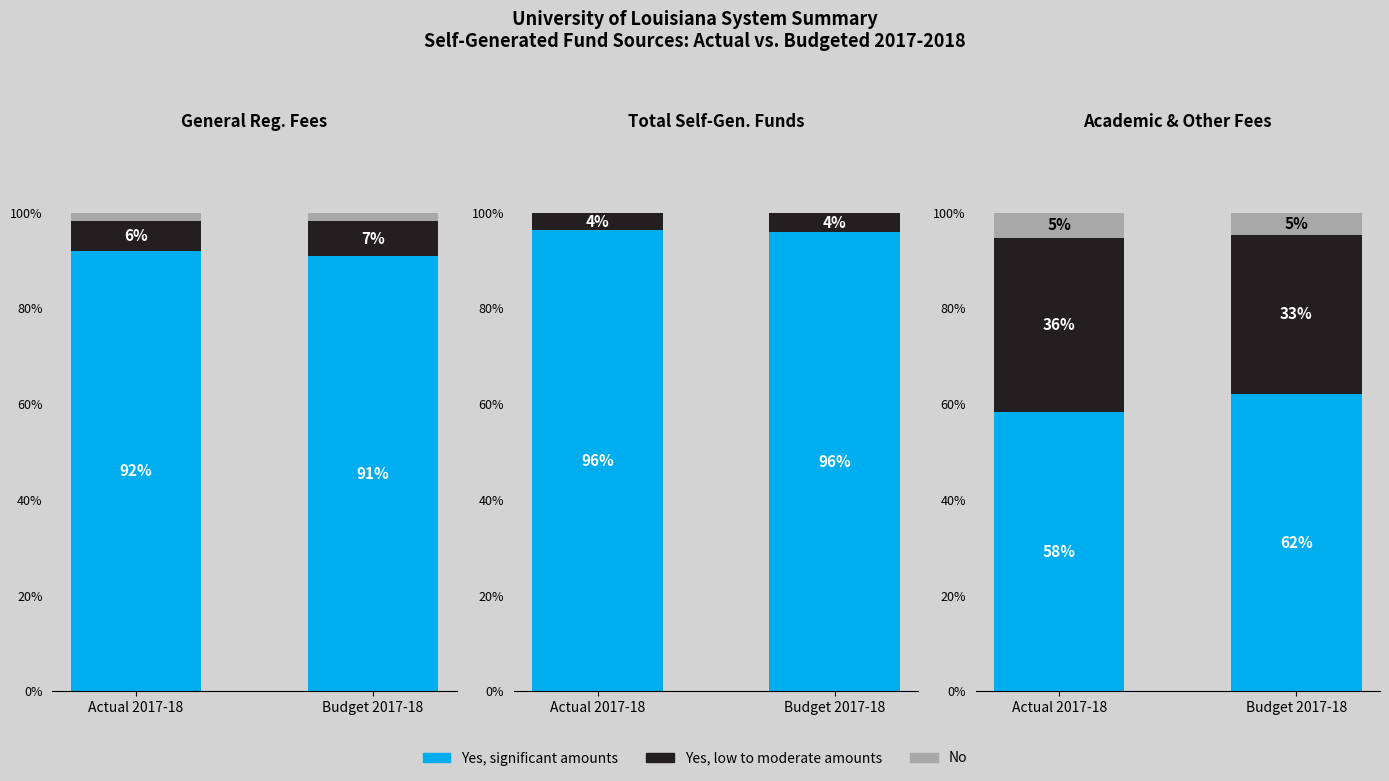

What is the highest value of the No series?

5.3